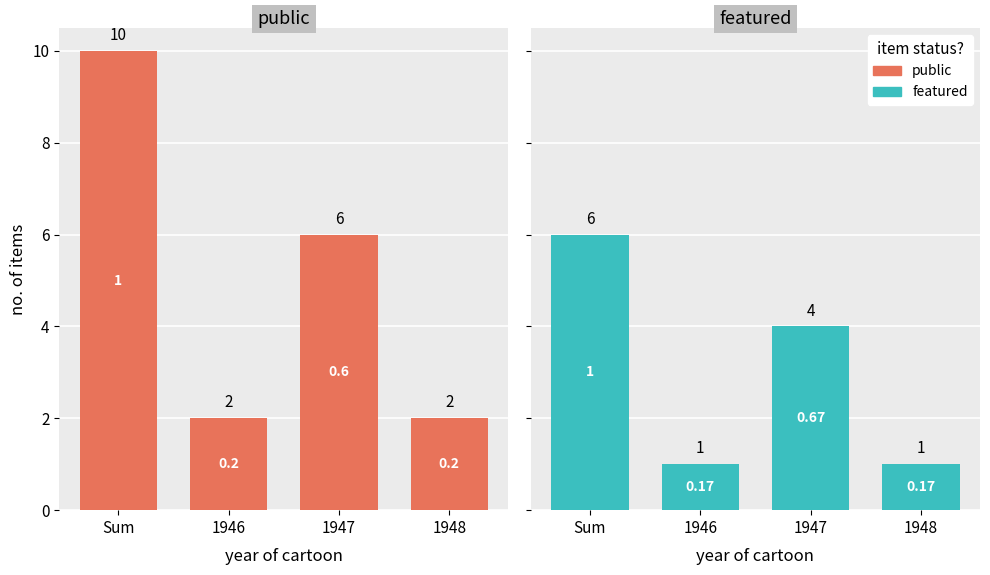

Between 1948 and 1946, which is larger?

1948